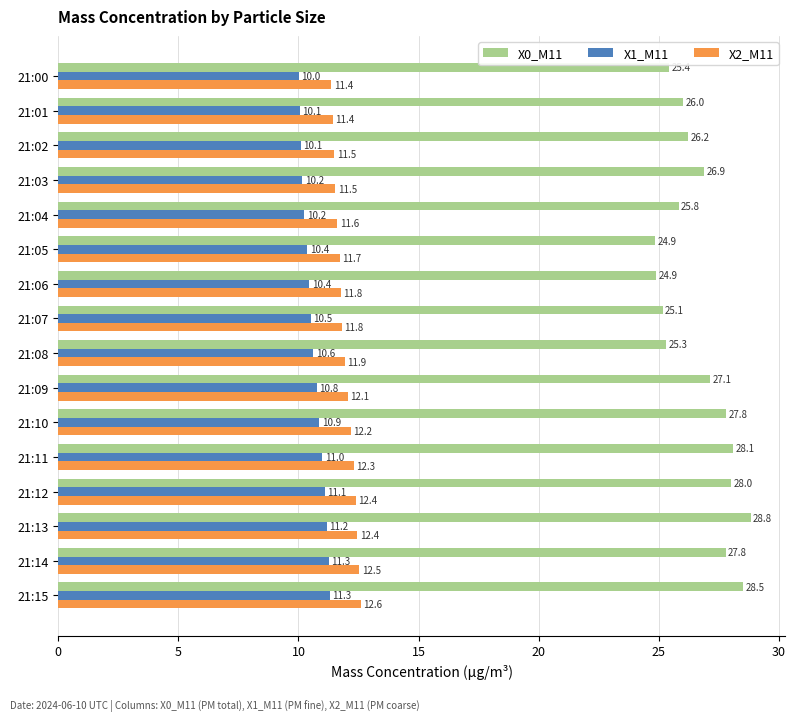

What is the average value of the X1_M11 series?

10.6